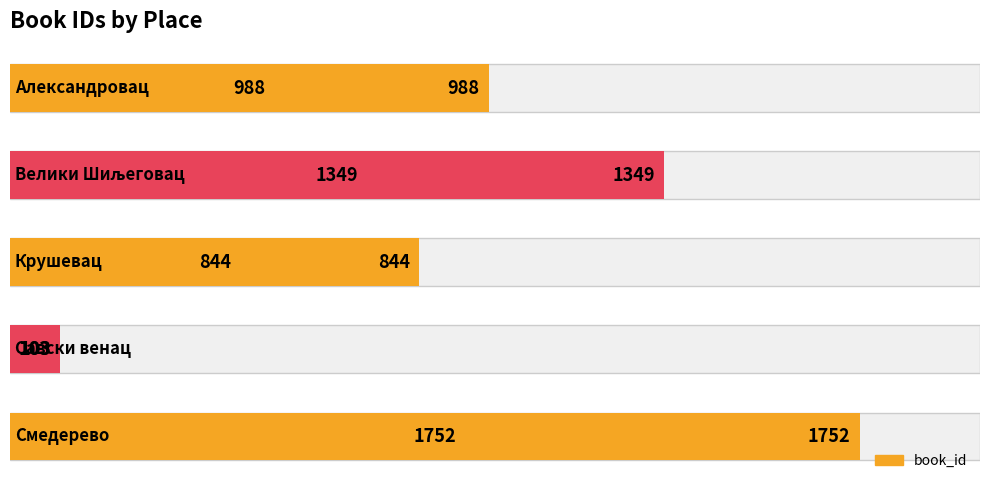

True or false: the data shows 1752 at Смедерево.

True